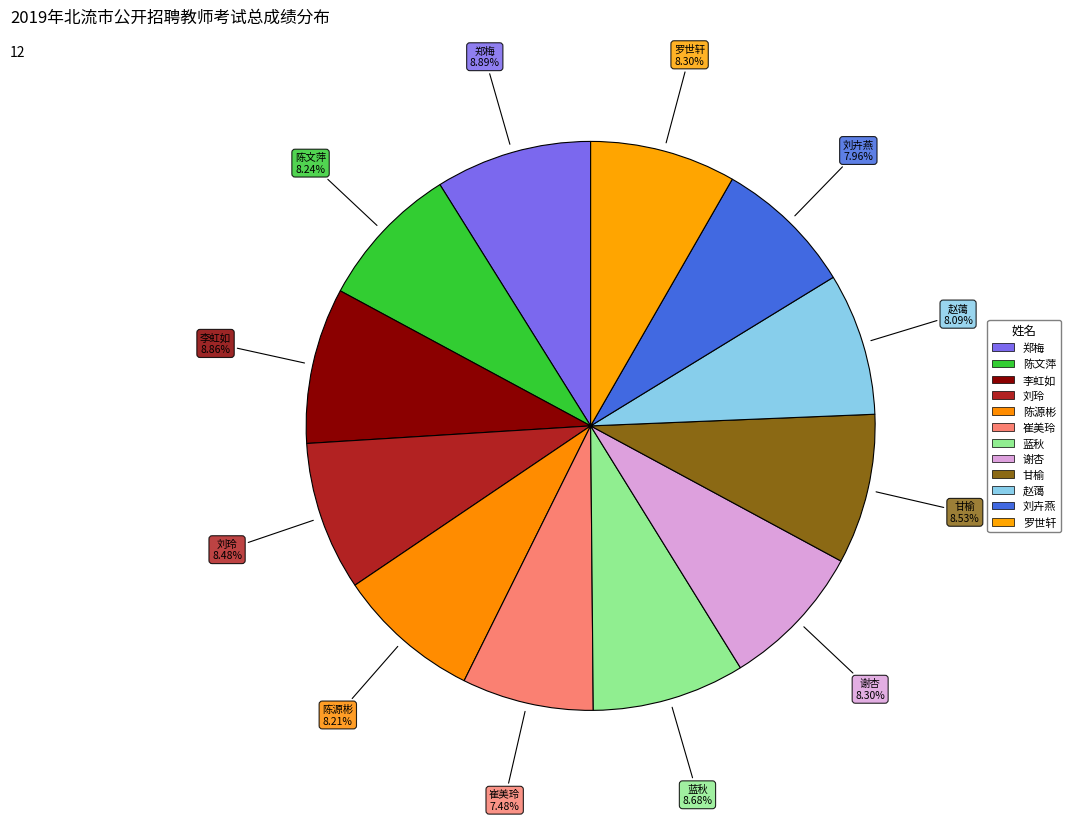

What percentage do 谢杏 and 刘卉燕 together represent?

16.3%